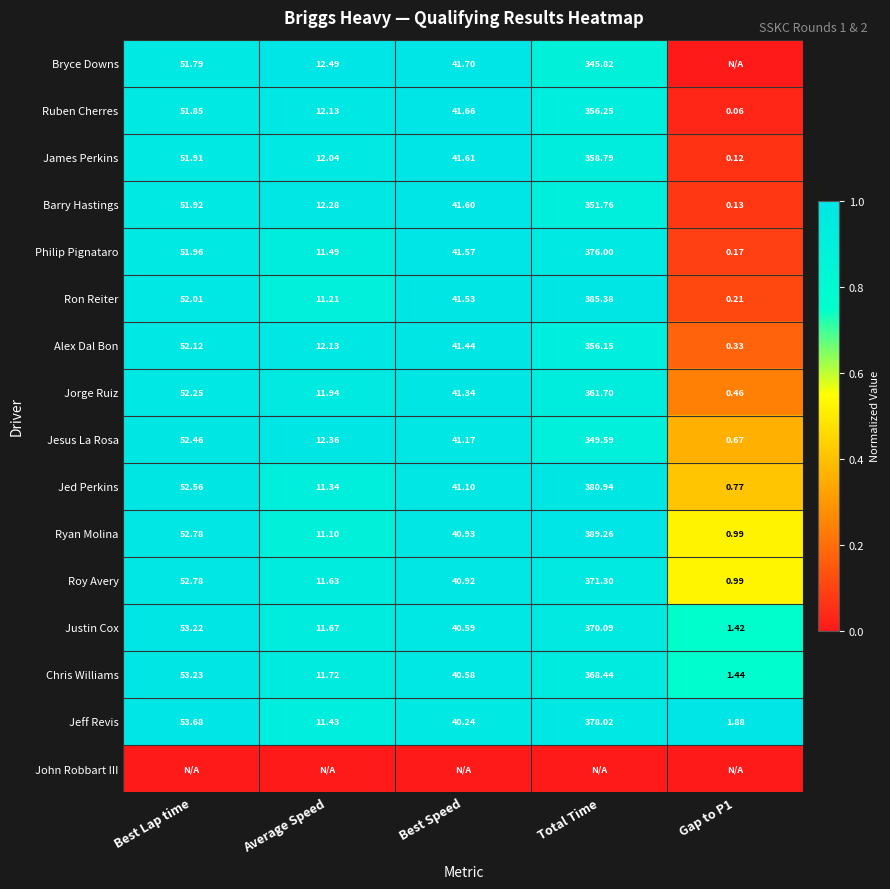

Is the value of Ryan Molina at Gap to P1 greater than the value of Jorge Ruiz at Total Time?

No